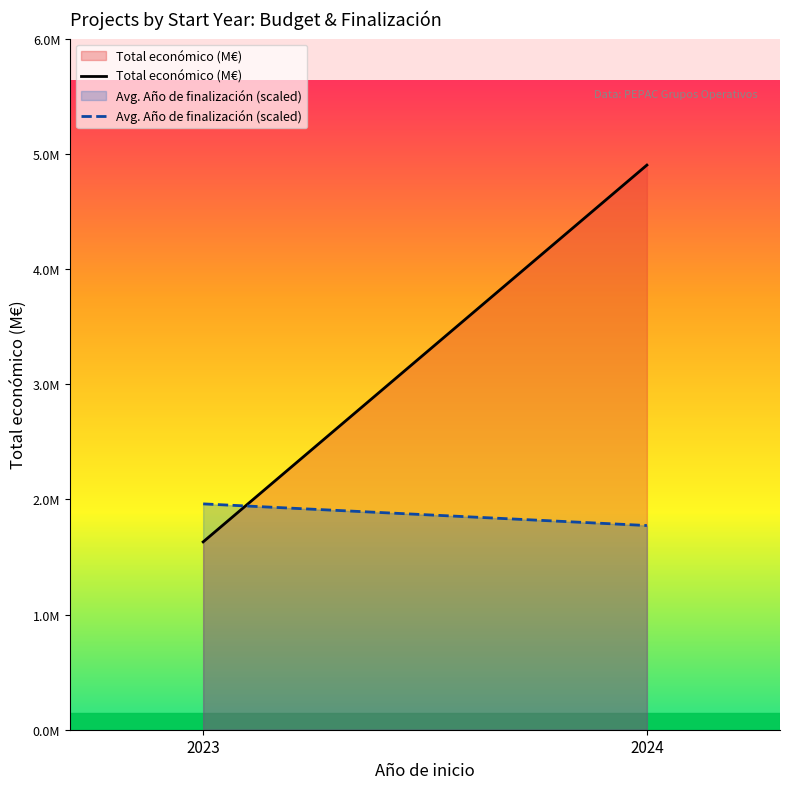

Is the value of Avg. Año de finalización (scaled) at 2023 greater than the value of Total económico (M€) at 2024?

No